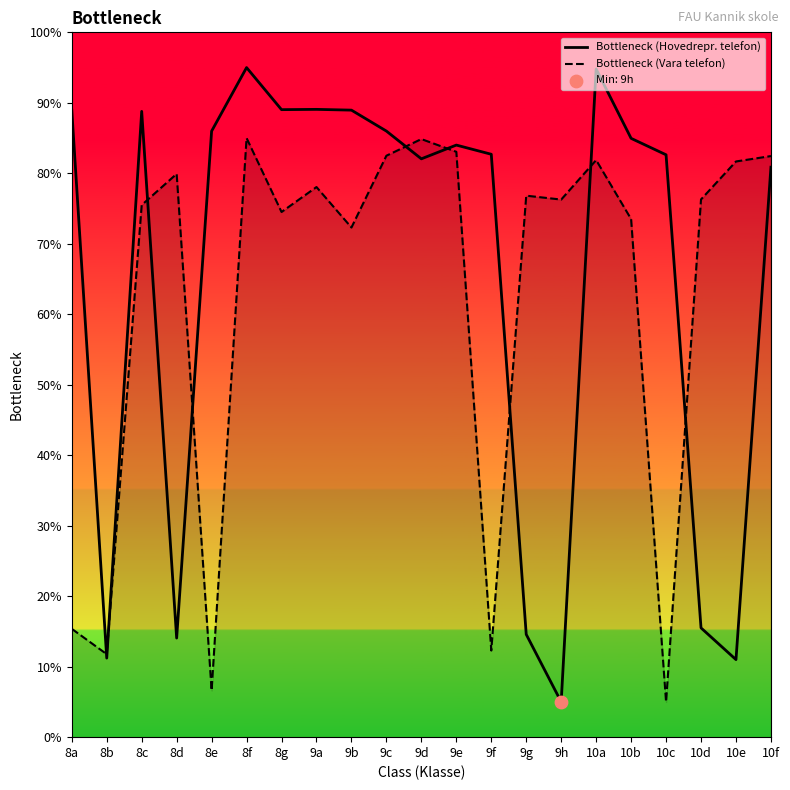

Which series reaches the minimum Y coordinate?

Bottleneck (Hovedrepr. telefon)